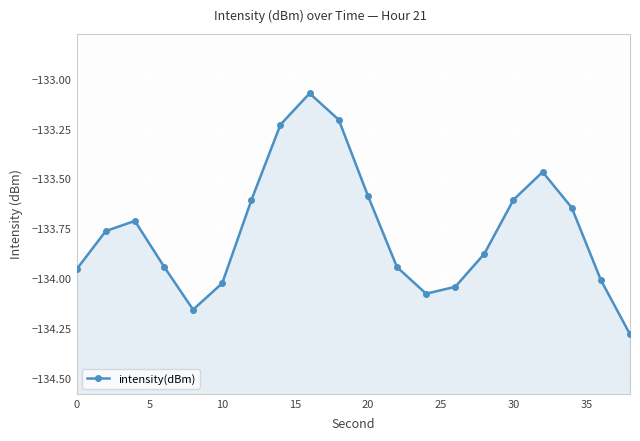

Reading left to right, list all the values displayed in this chart.

-134.0	-133.8	-133.7	-133.9	-134.2	-134.0	-133.6	-133.2	-133.1	-133.2	-133.6	-133.9	-134.1	-134.0	-133.9	-133.6	-133.5	-133.6	-134.0	-134.3